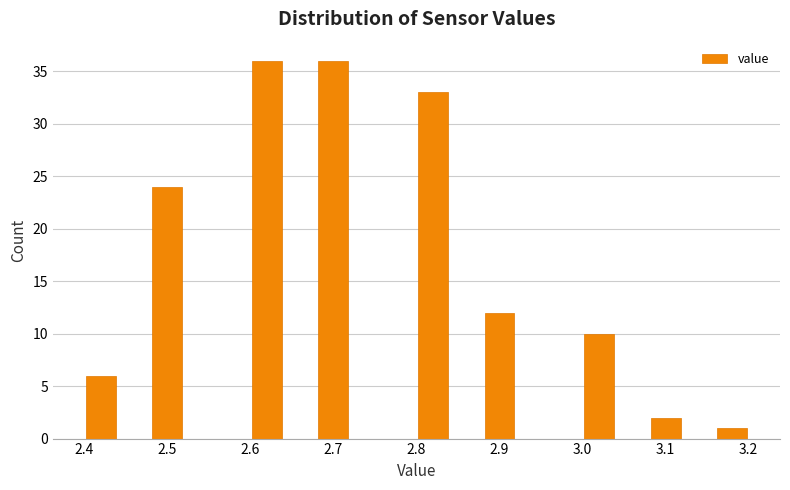

How tall is the bar that spans 3.16 to 3.20 on the x-axis? The values are not printed on the chart, so give them approximately, as read against the axis.

1